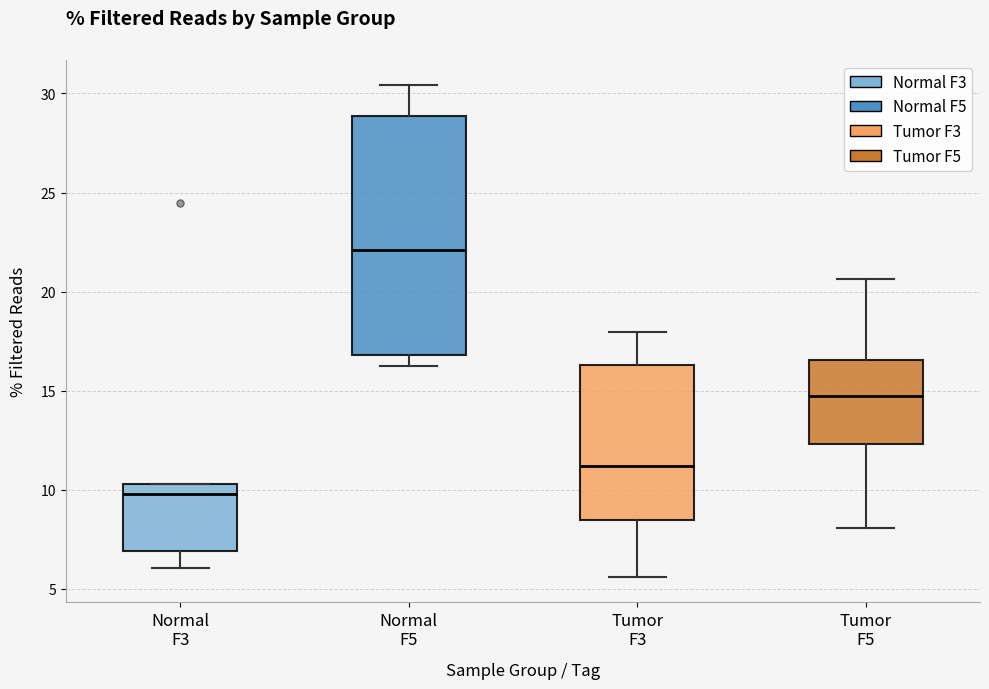

Where does the lower whisker of the box for Tumor F5 end on the y-axis? The values are not printed on the chart, so give them approximately, as read against the axis.

8.0